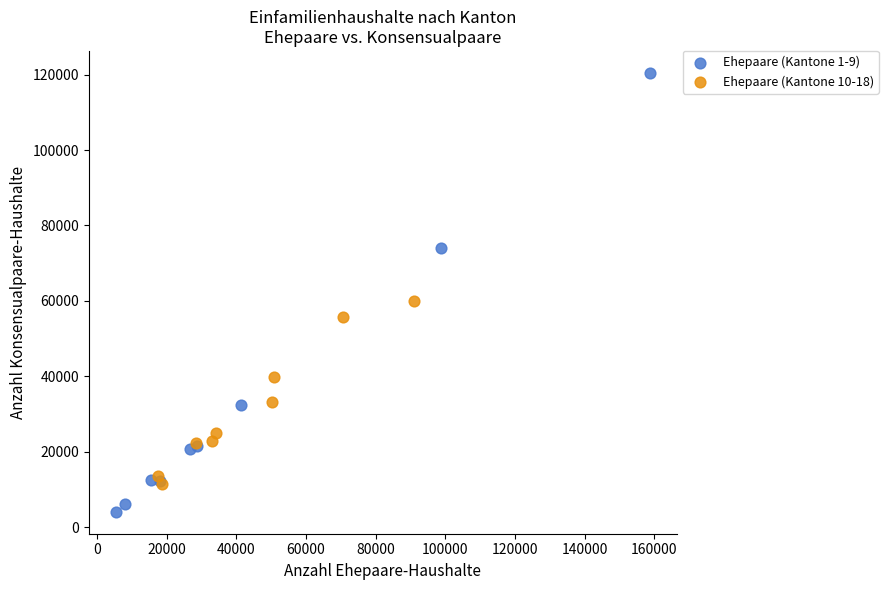

Which series reaches the minimum Y coordinate?

Ehepaare (Kantone 1-9)